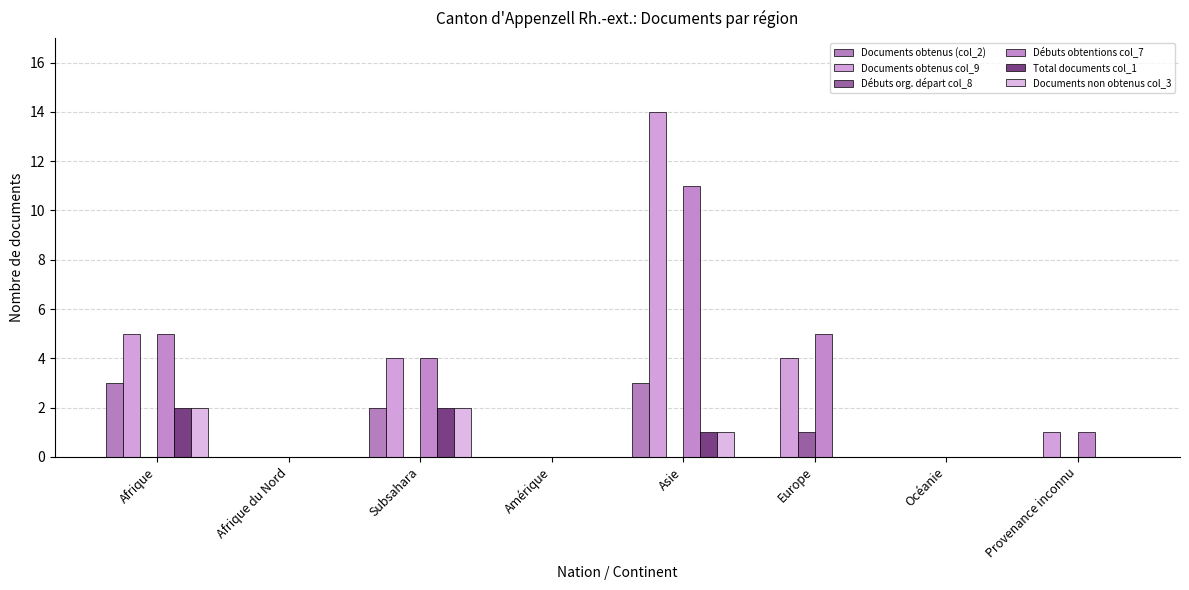

Where is Total documents col_1 nearest to the value 1?

Asie